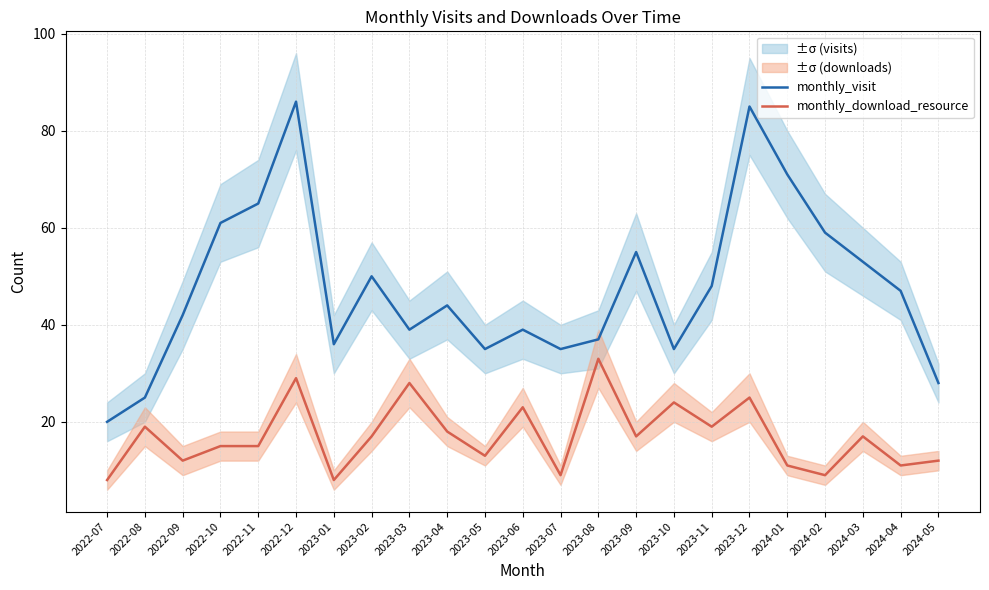

In monthly_visit, how many points are higher than both neighbors (excluding endpoints)?

6